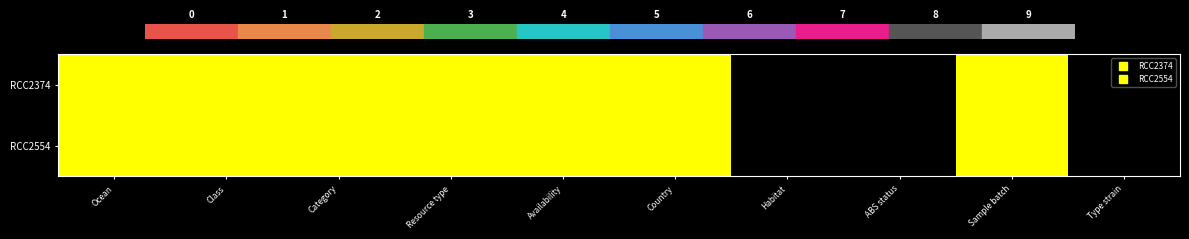

Which series has the largest range (max minus min)?

RCC2374